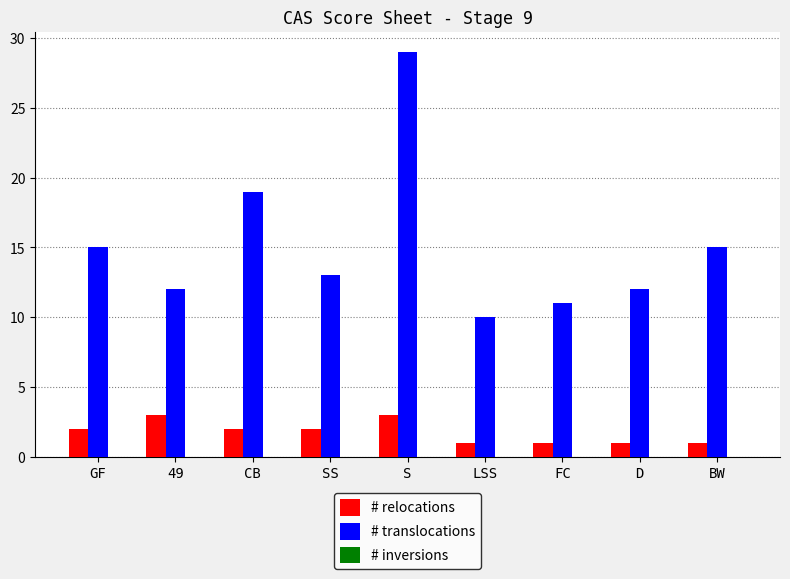

What is the minimum value for # translocations?

10